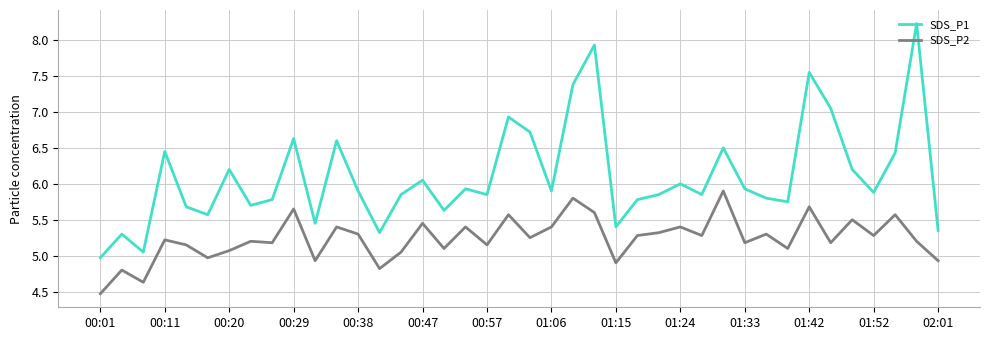

Which series has the widest spread of values?

SDS_P1